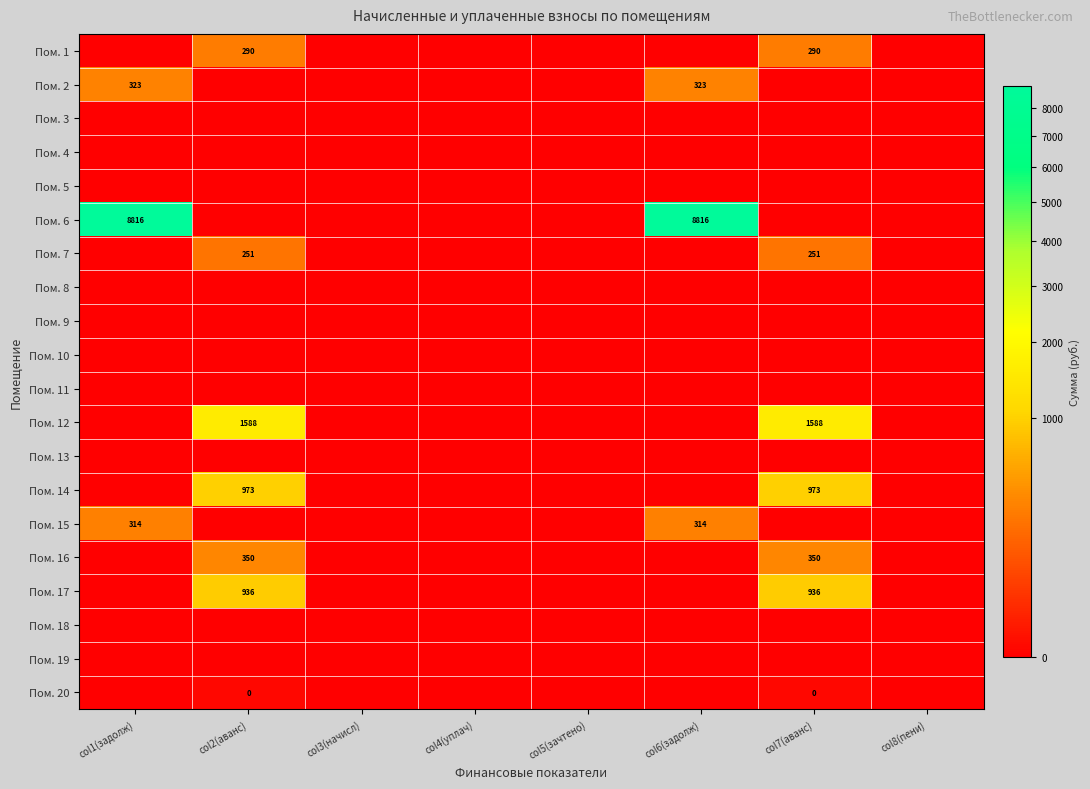

At which category does the chart reach its minimum across all series?

col1(задолж)